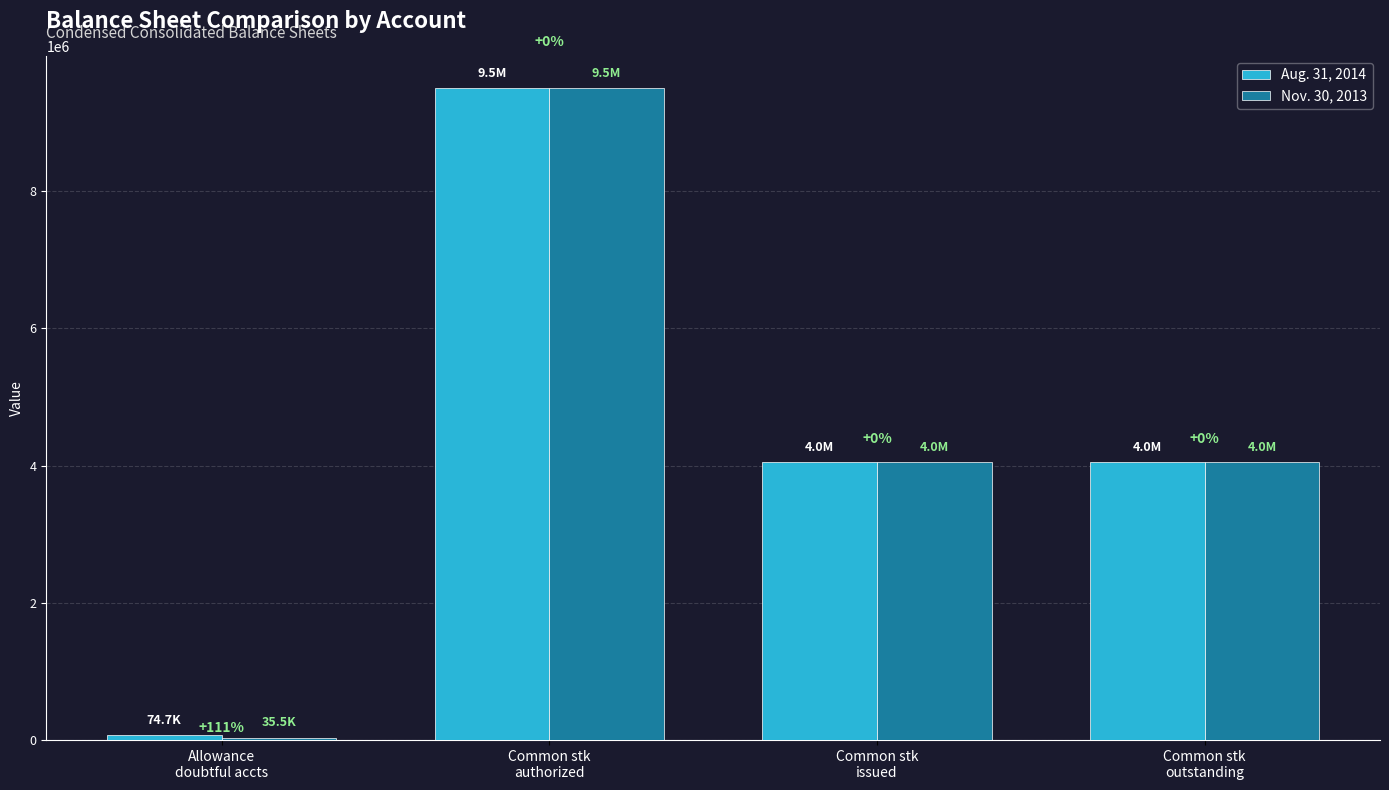

Rank the series at Common stk
authorized from highest to lowest value.

Aug. 31, 2014, Nov. 30, 2013